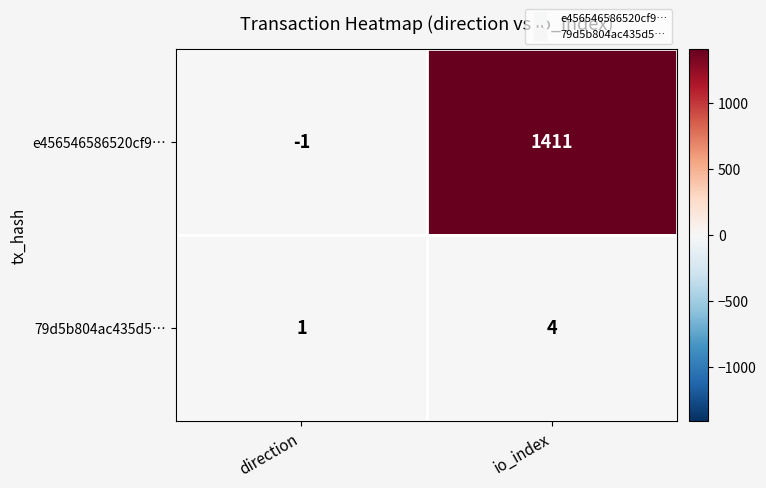

The value of 79d5b804ac435d5… at io_index is 6. True or false?

False